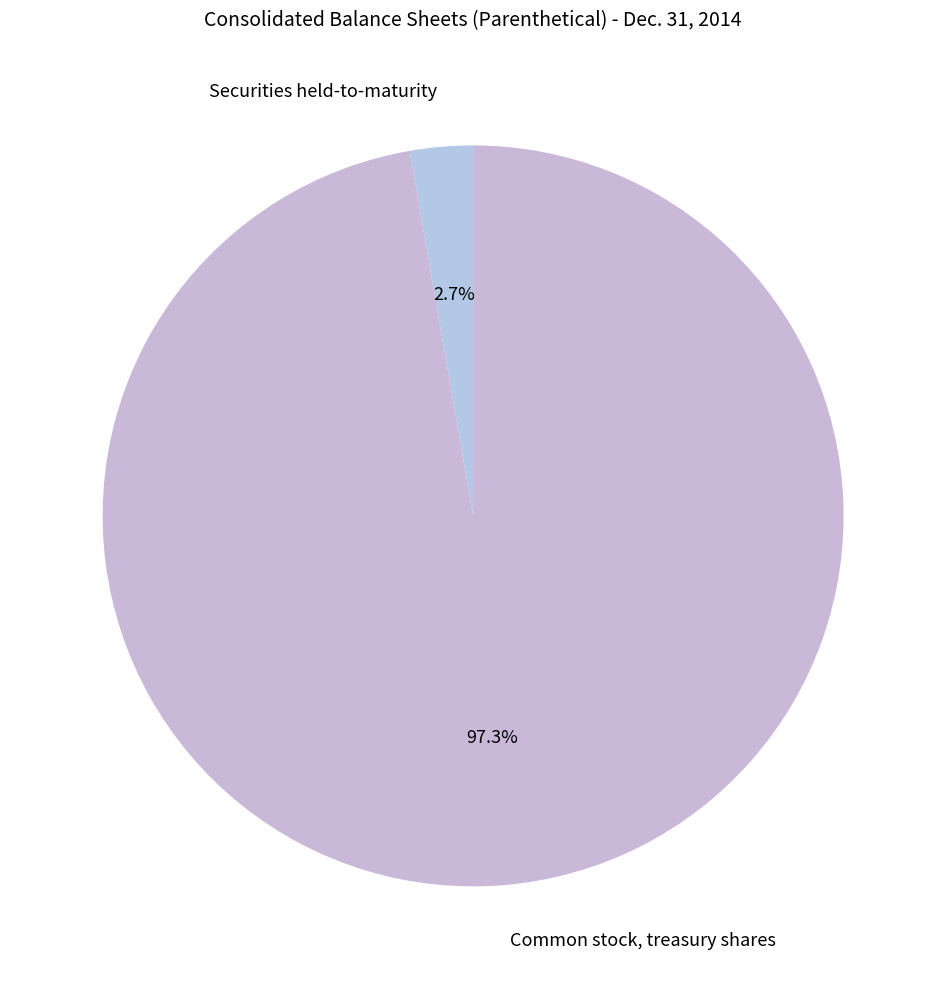

To the nearest percent, what portion does Common stock, treasury shares represent?

97%